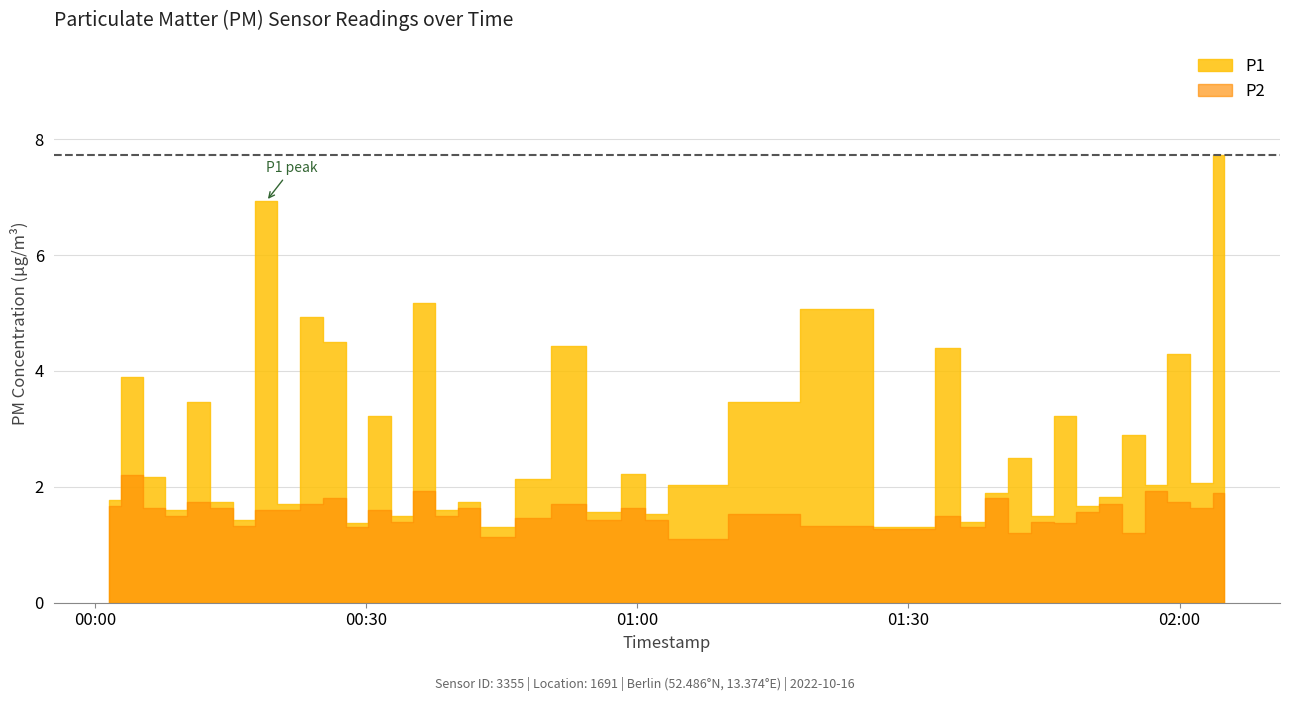

Reading left to right, transcribe all the data shown in this chart.

P1: 1.8	3.9	2.2	1.6	3.5	1.7	1.4	6.9	1.7	4.9	4.5	1.4	3.2	1.5	5.2	1.6	1.7	1.3	2.1	4.4	1.6	2.2	1.5	2.0	3.5	5.1	1.3	4.4	1.4	1.9	2.5	1.5	3.2	1.7	1.8	2.9	2.0	4.3	2.1	7.7
P2: 1.7	2.2	1.6	1.5	1.7	1.6	1.3	1.6	1.6	1.7	1.8	1.3	1.6	1.4	1.9	1.5	1.6	1.1	1.5	1.7	1.4	1.6	1.4	1.1	1.5	1.3	1.3	1.5	1.3	1.8	1.2	1.4	1.4	1.6	1.7	1.2	1.9	1.7	1.6	1.9